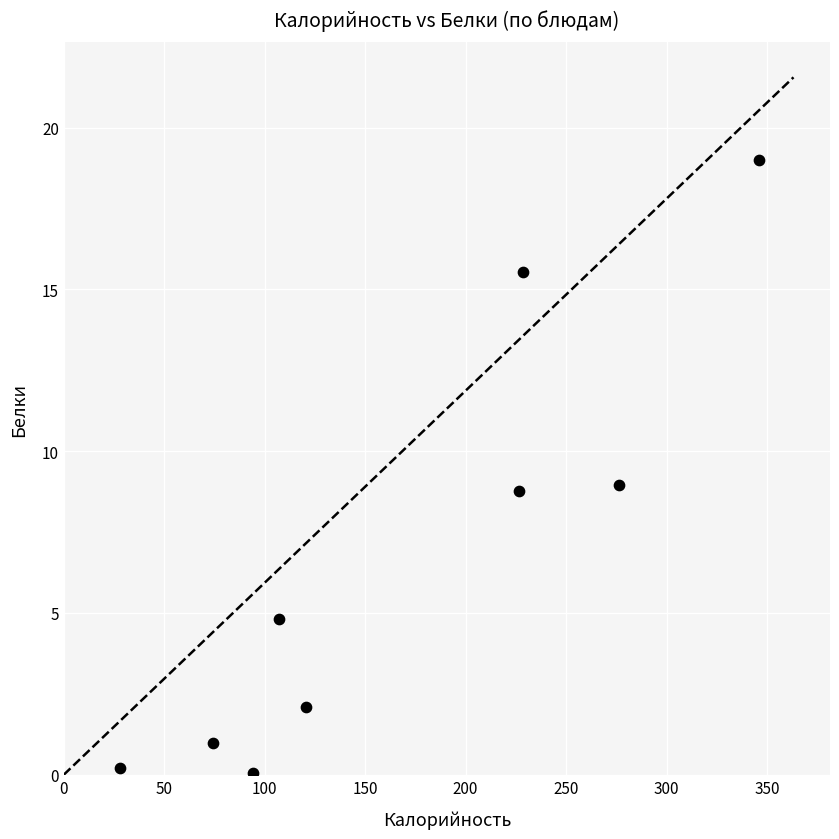

What is the average X value?

166.9